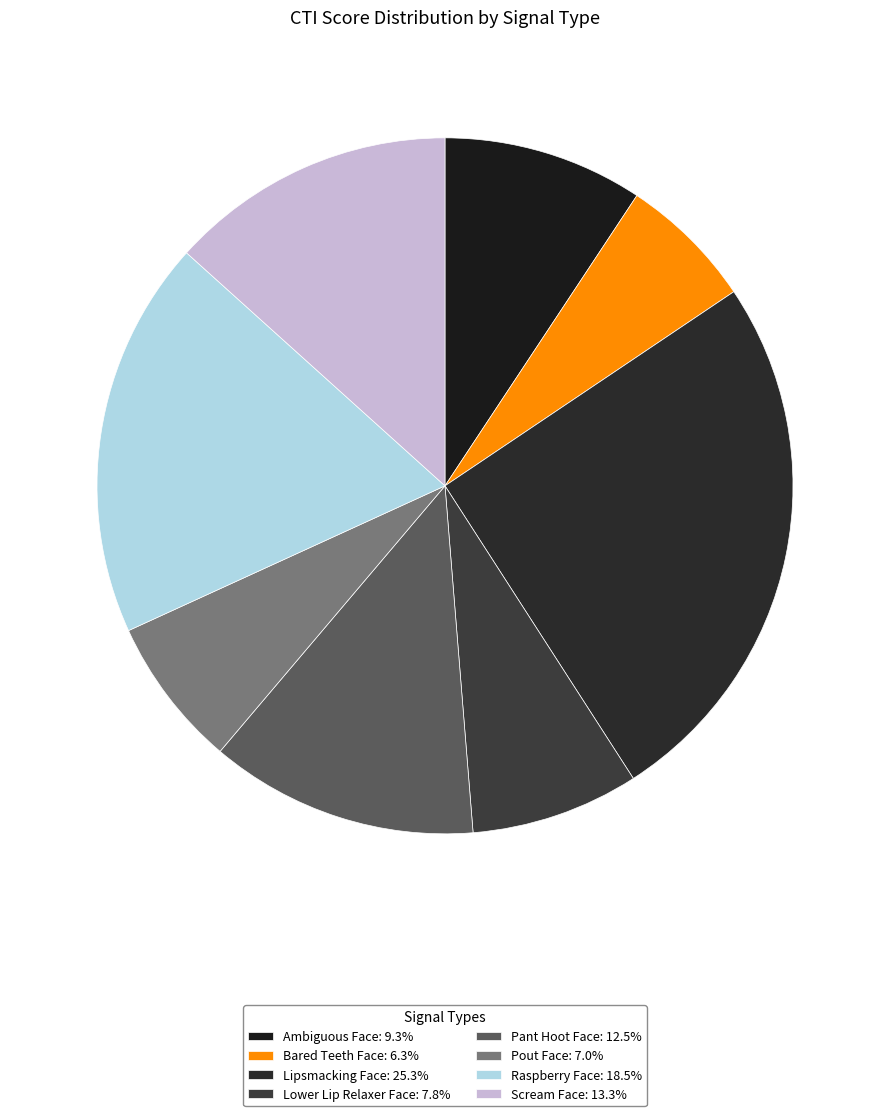

Combined, do Pant Hoot Face and Bared Teeth Face account for over 50%?

No